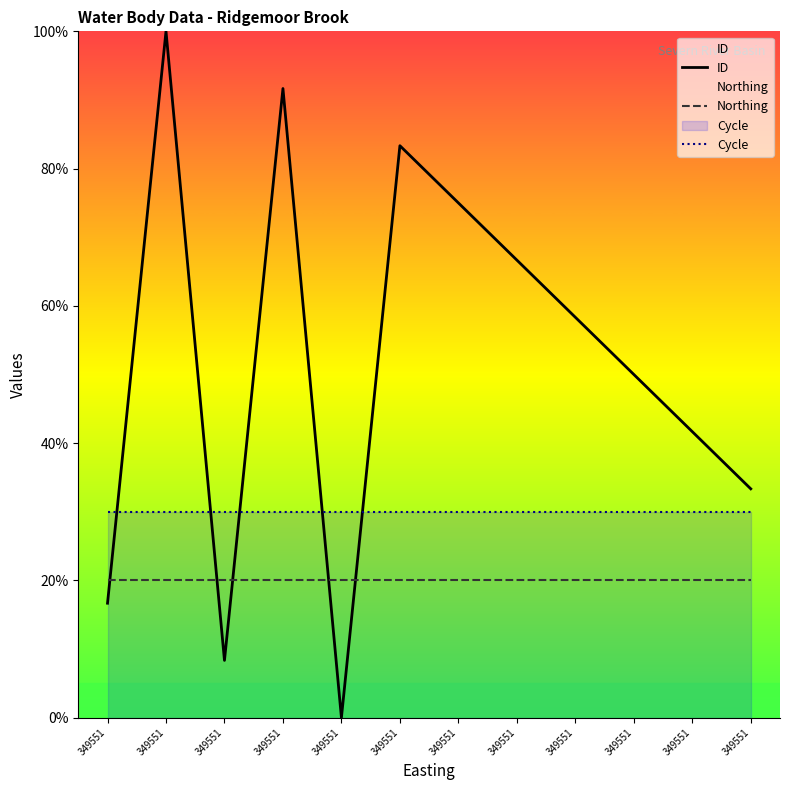

Does the chart have visible grid lines?

No